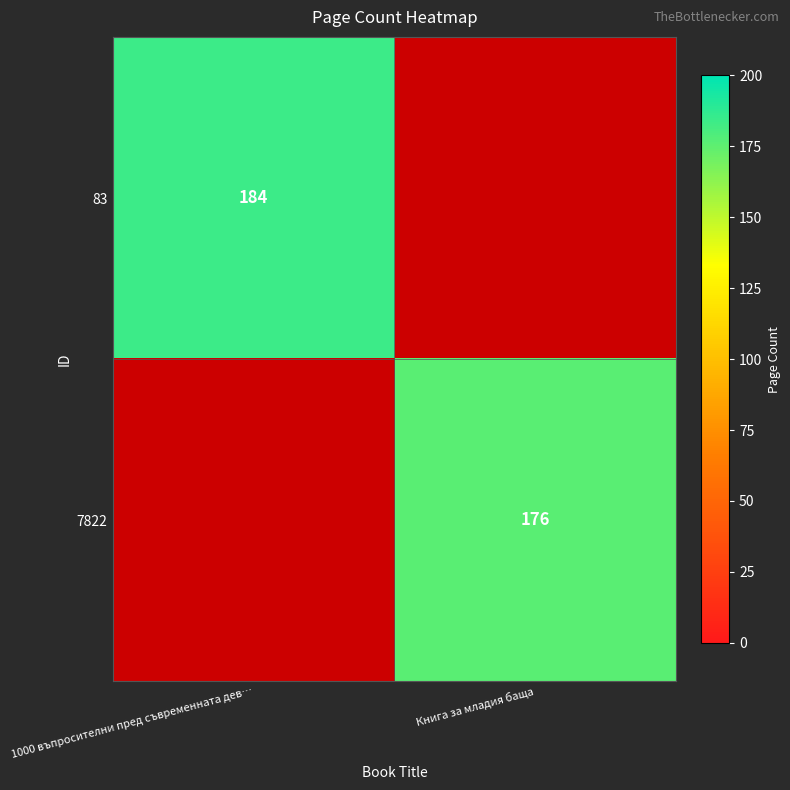

Which category has the highest value across all series?

1000 въпросителни пред съвременната дев…